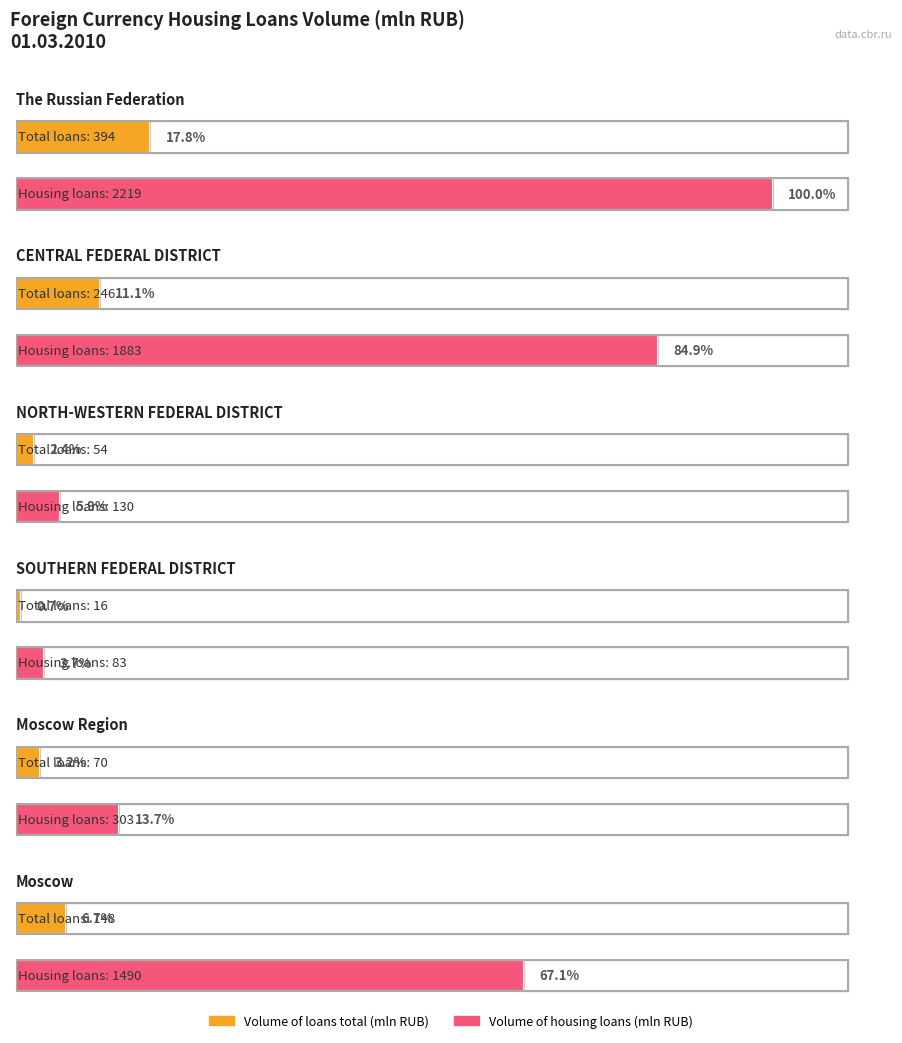

How many distinct data groups are displayed?

2